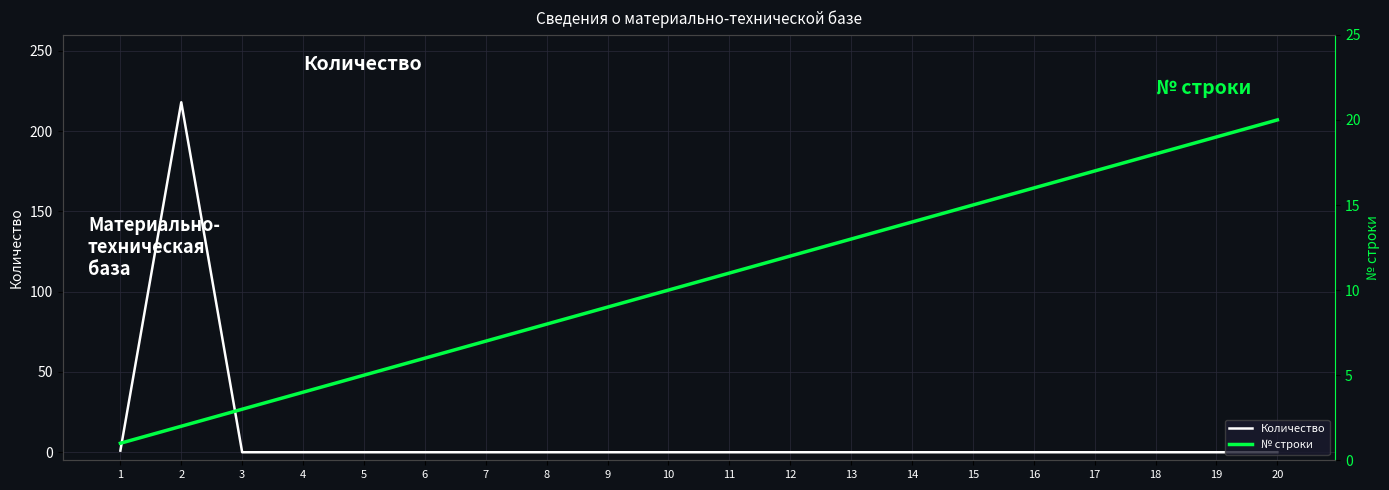

The № строки series shows 18 at 18. True or false?

True